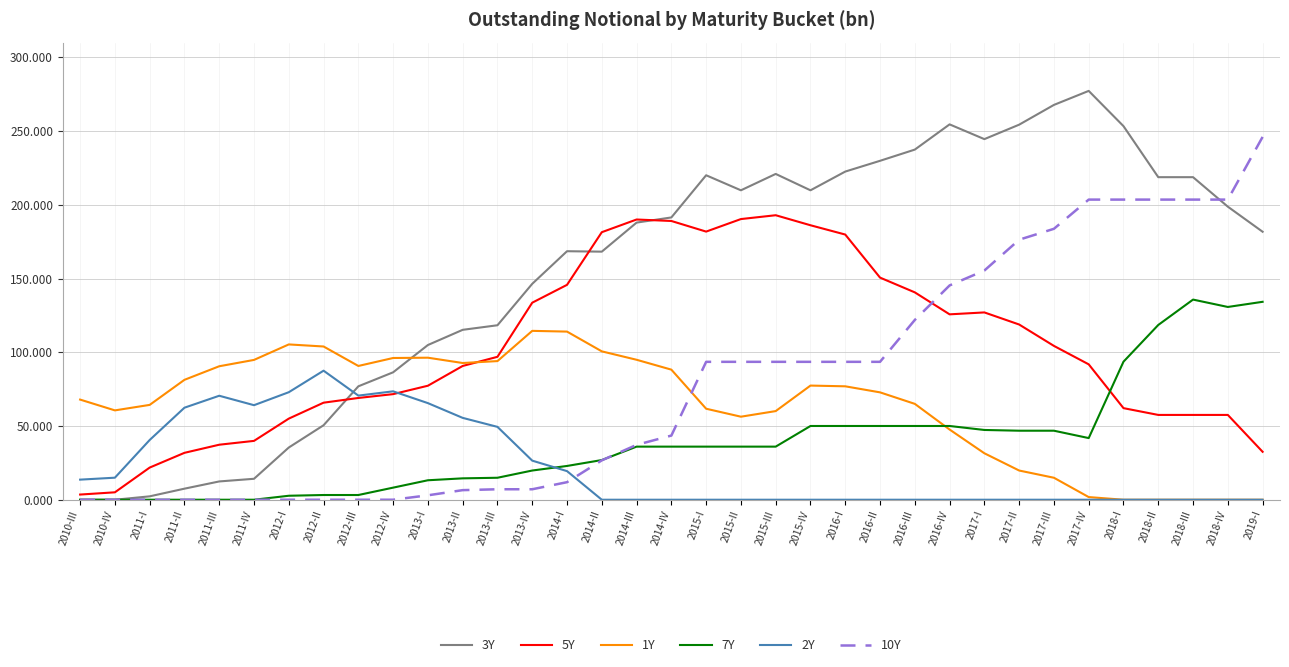

How many times do 2Y and 3Y cross each other?

1